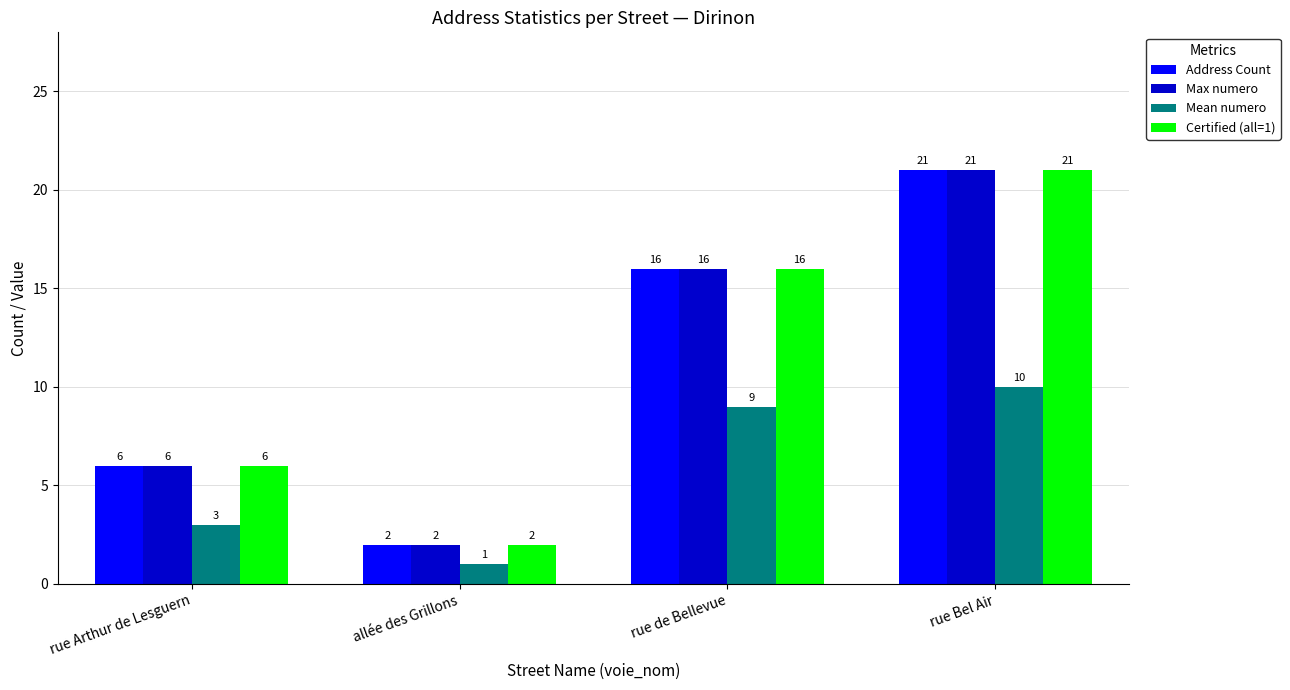

What is the minimum value shown in the chart?

1